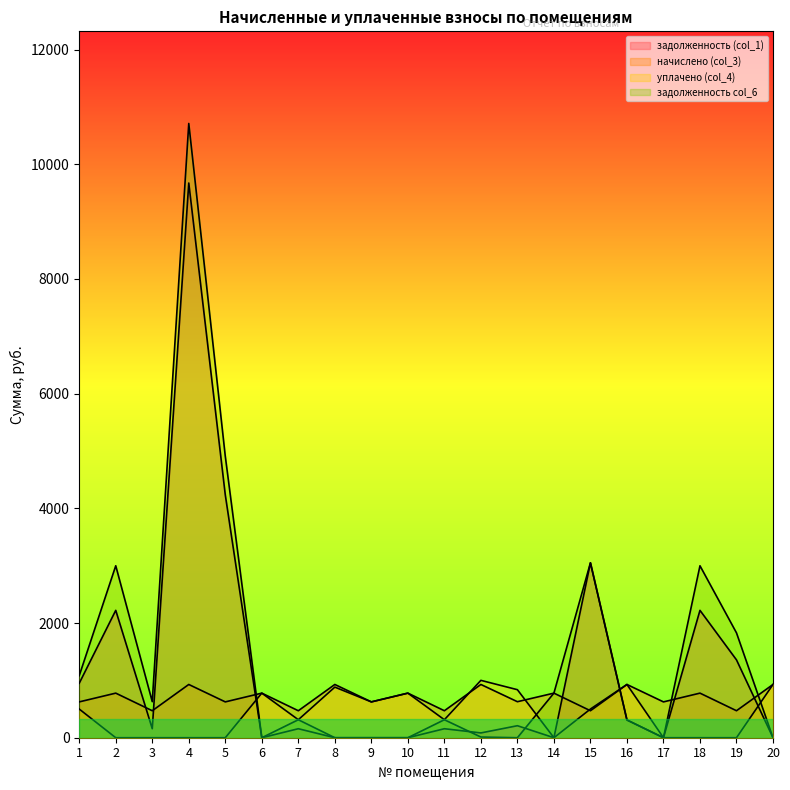

How many times do начислено (col_3) and задолженность (col_1) cross each other?

7